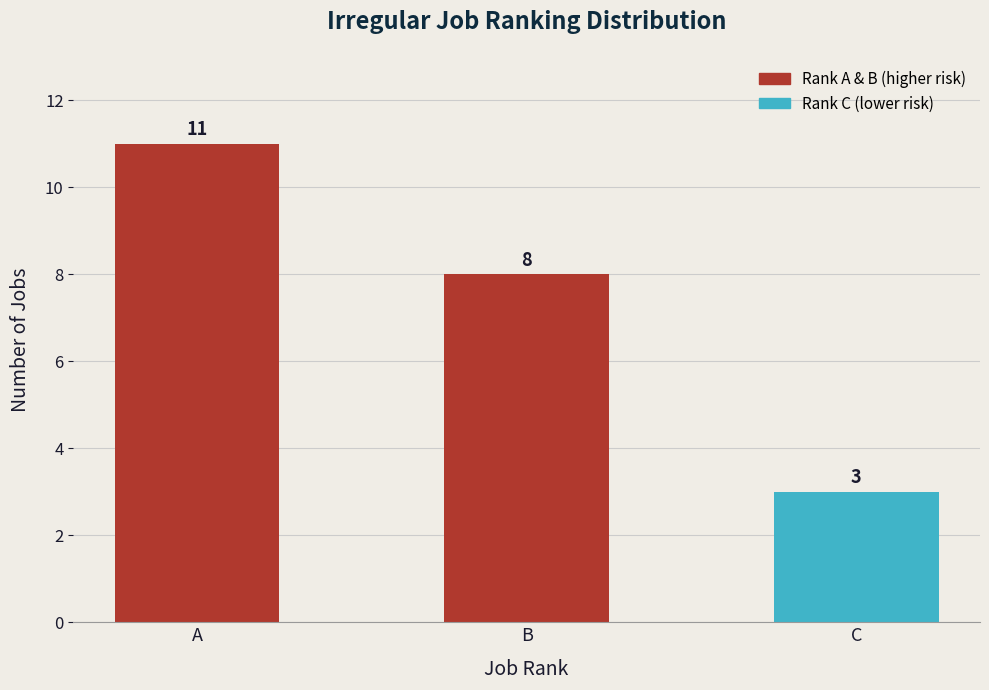

What is the maximum value shown in the chart?

11